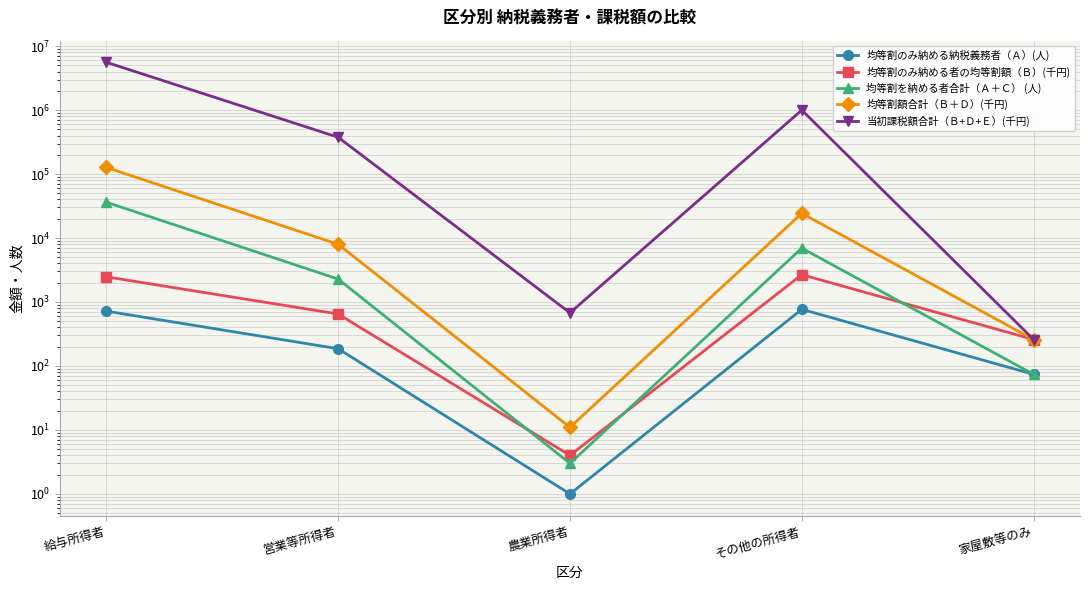

What are all the series names shown in the legend?

均等割のみ納める納税義務者（Ａ）(人), 均等割のみ納める者の均等割額（Ｂ）(千円), 均等割を納める者合計（Ａ＋Ｃ） (人), 均等割額合計（Ｂ＋Ｄ）(千円), 当初課税額合計（Ｂ+Ｄ+Ｅ）(千円)